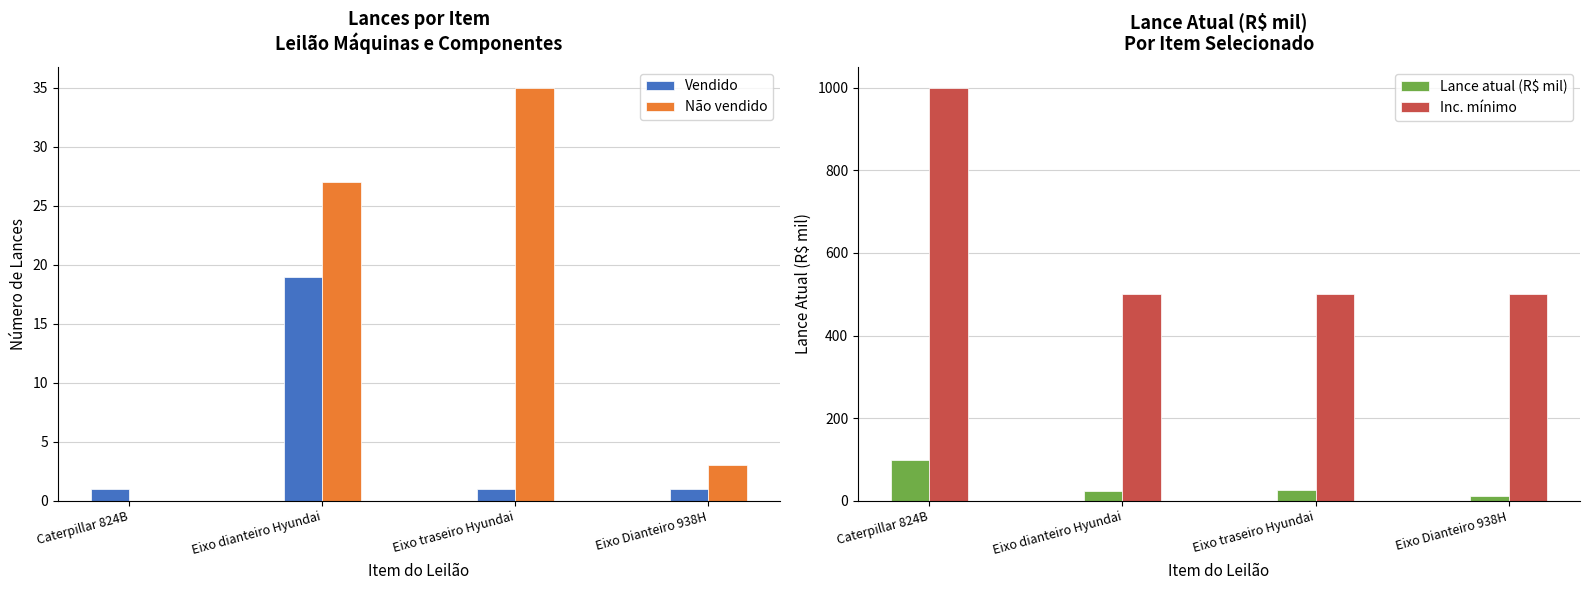

Which category has the highest value in the Inc. mínimo series?

Caterpillar 824B